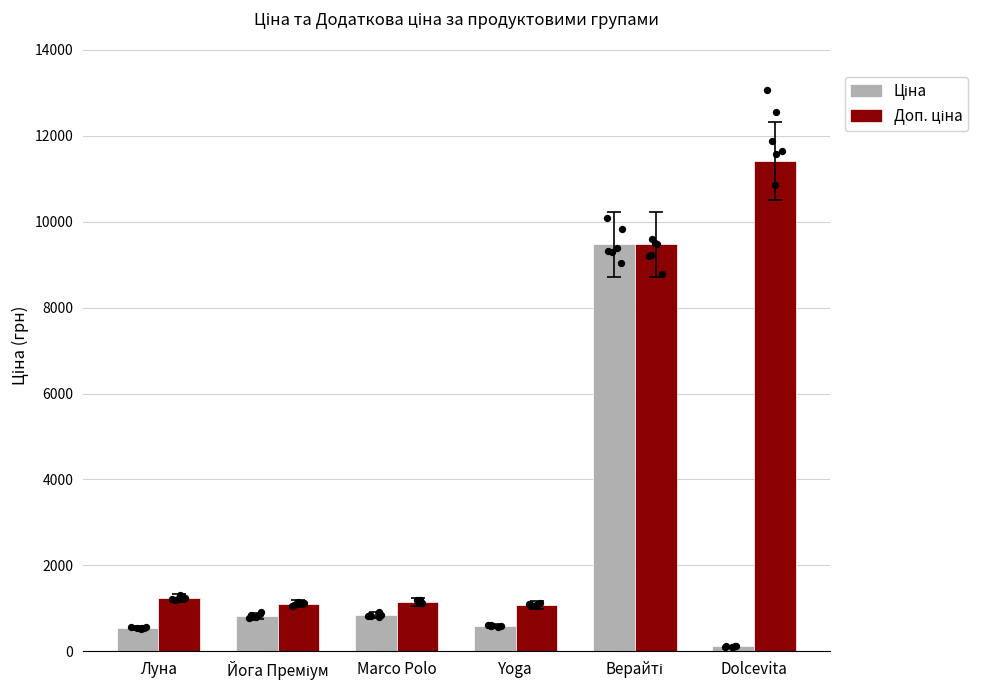

Which series contains the lowest Y value?

Ціна